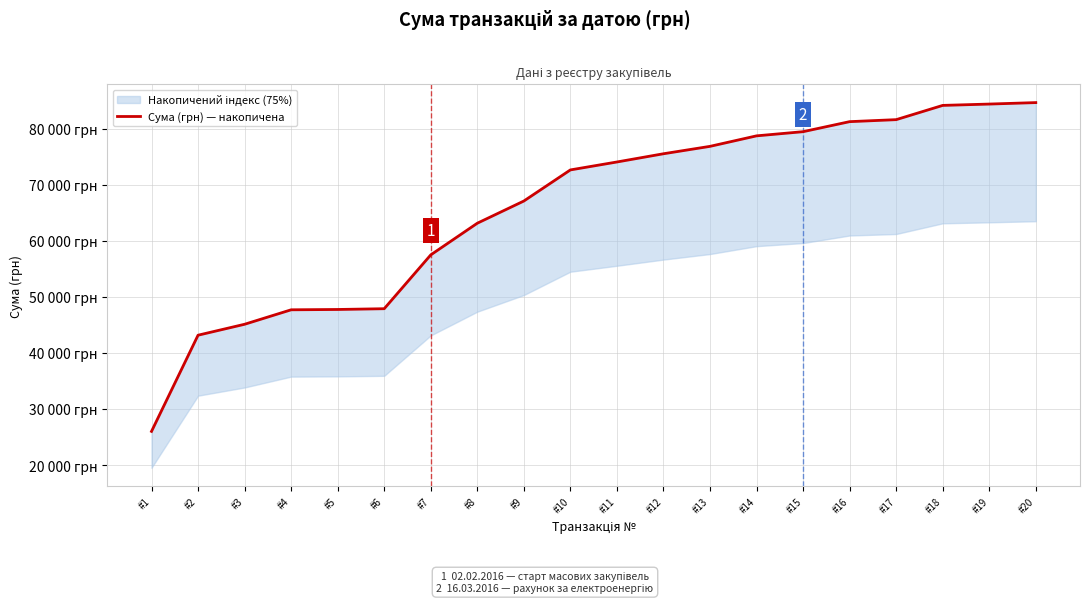

What is the ratio of the value at #8 to the value at #12?

0.8